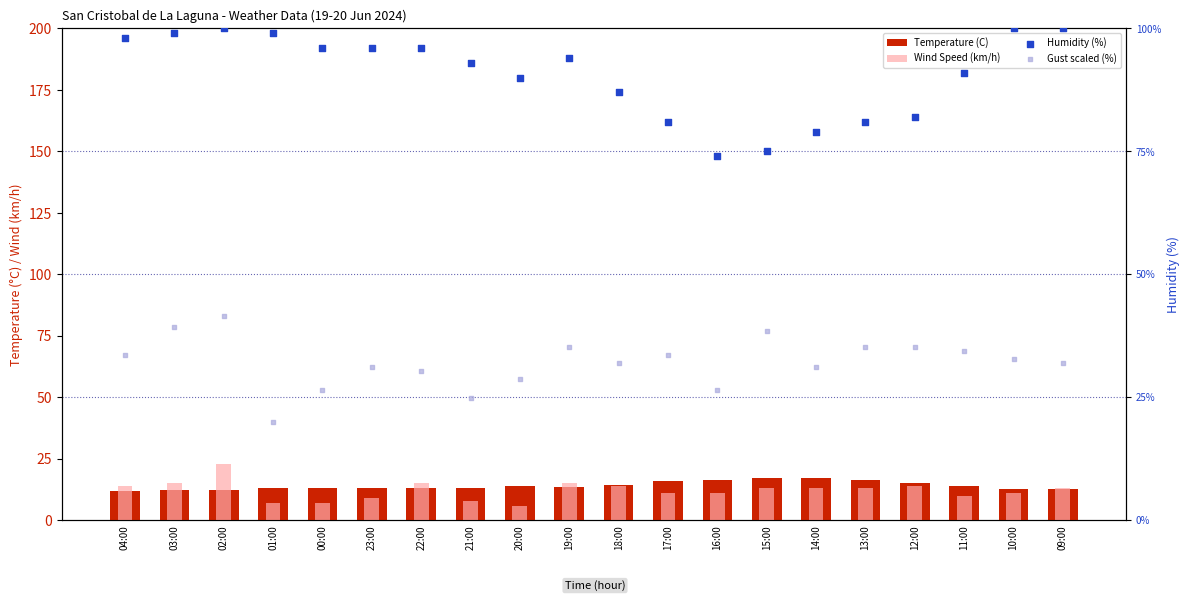

At which category is the sum across all series the highest?

02:00